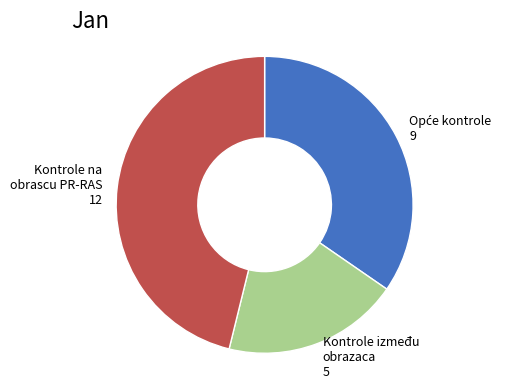

How many segments does this pie chart have?

3